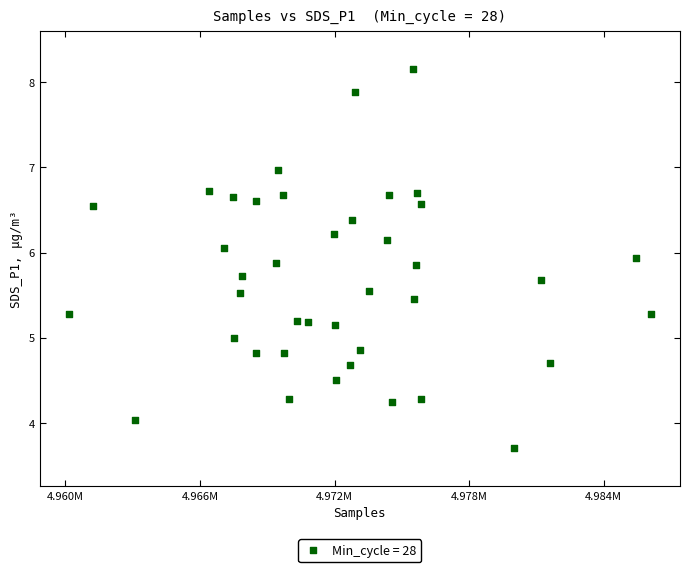

What is the range of X values (max minus min)?

25952.0